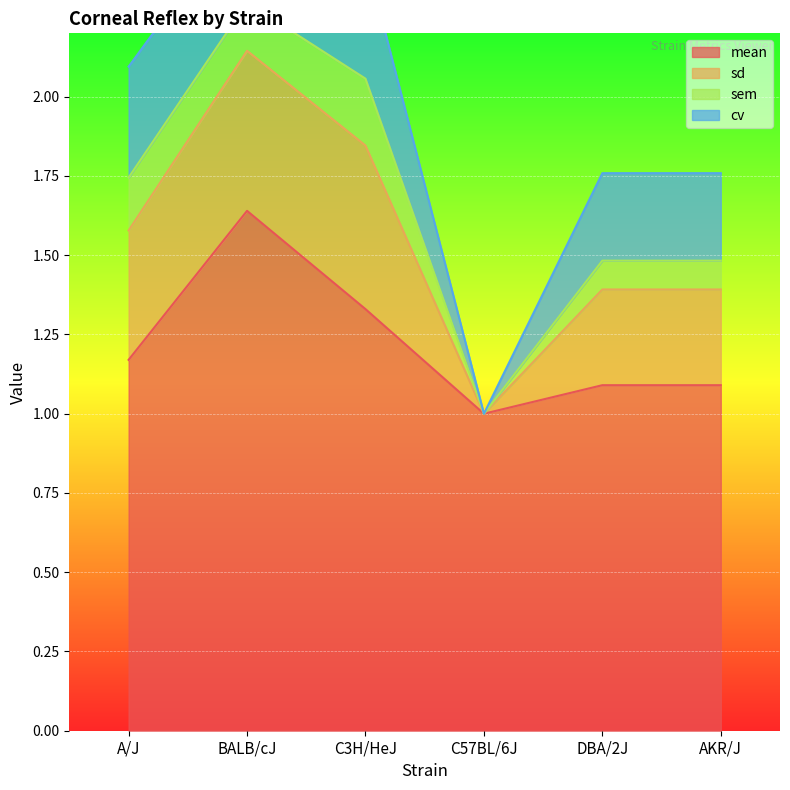

The mean series shows 0.3 at C3H/HeJ. True or false?

False